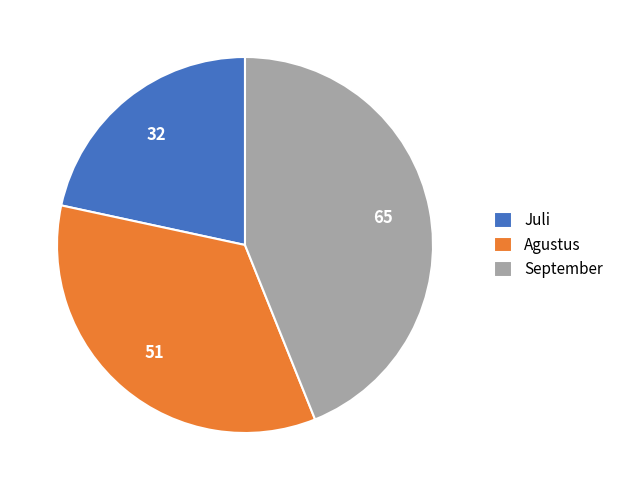

The Agustus slice represents 34% of the pie. True or false?

True